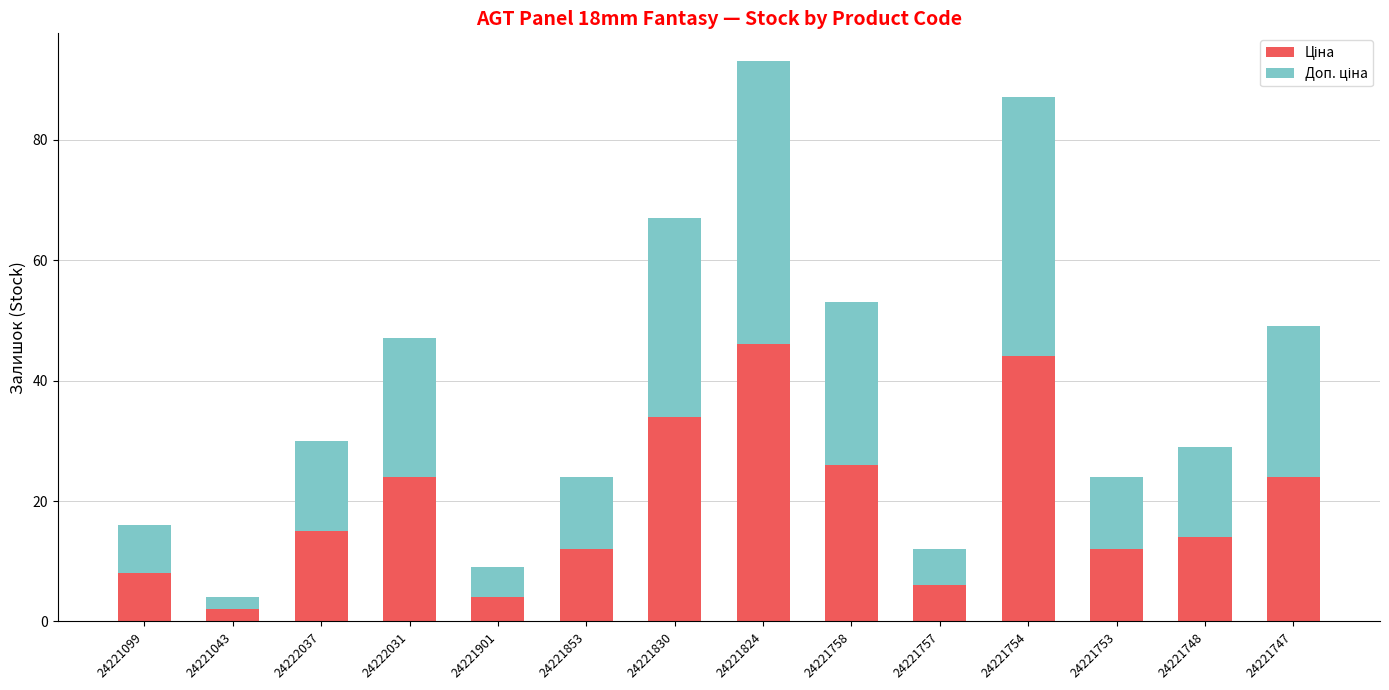

What is the total value across all series at 24221830?

67